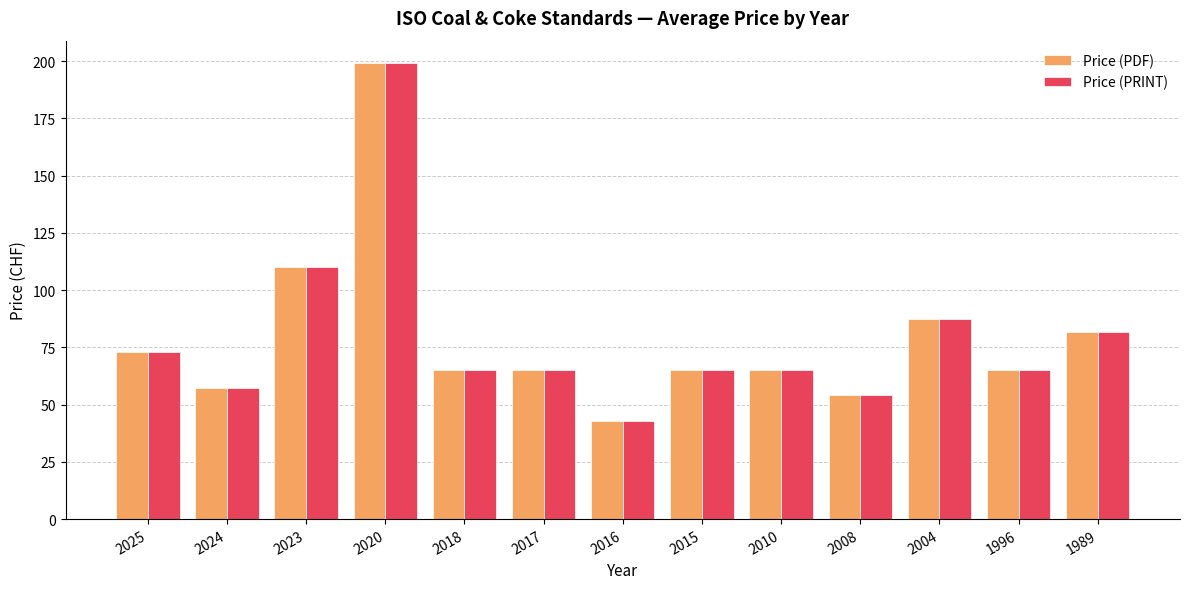

What are all the series names shown in the legend?

Price (PDF), Price (PRINT)